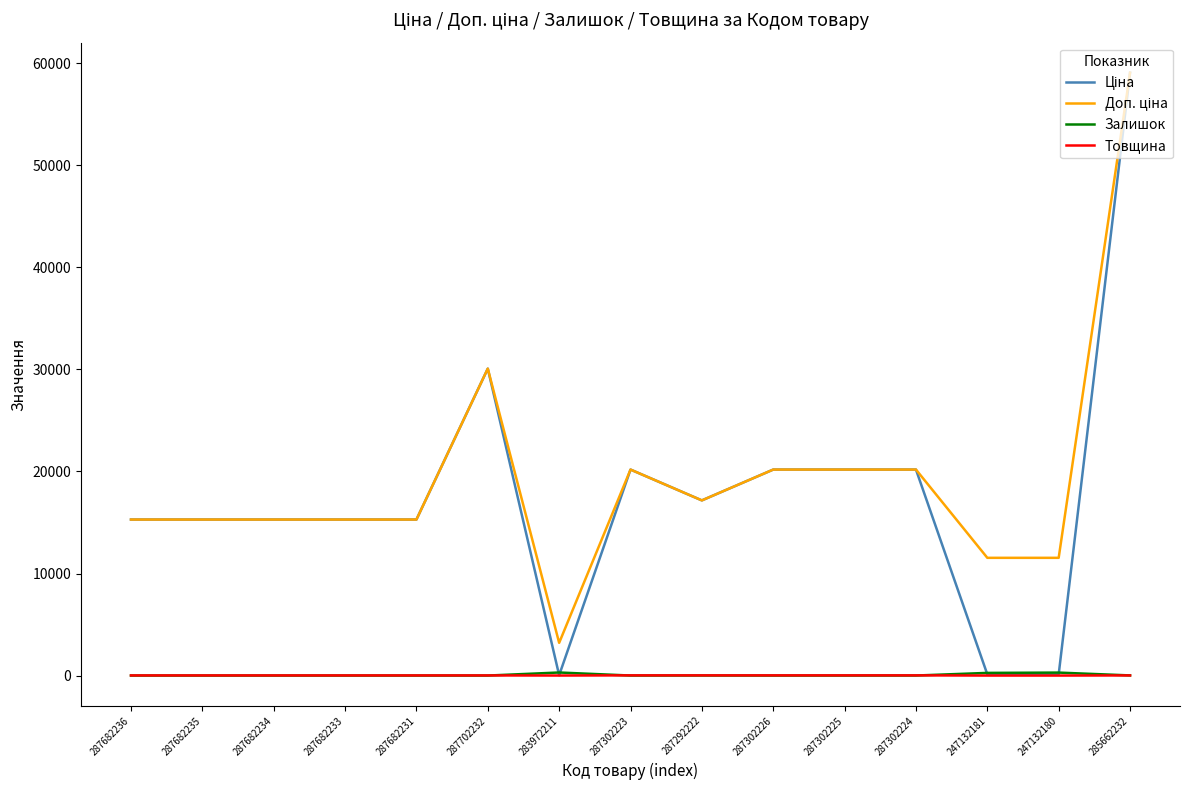

What is the greatest value displayed?

59075.7